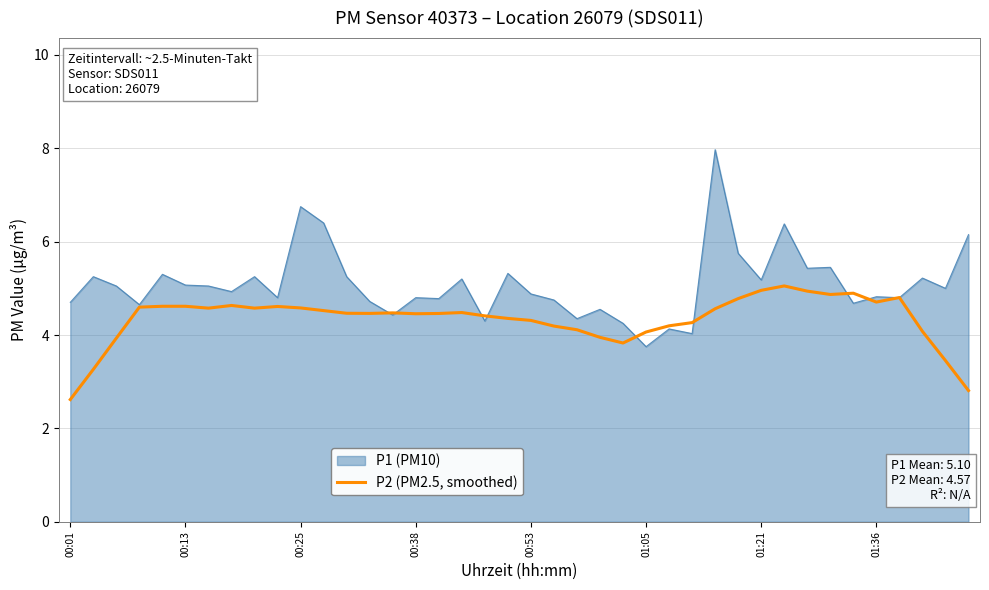

Which series has the largest total across all categories?

P1 (PM10)